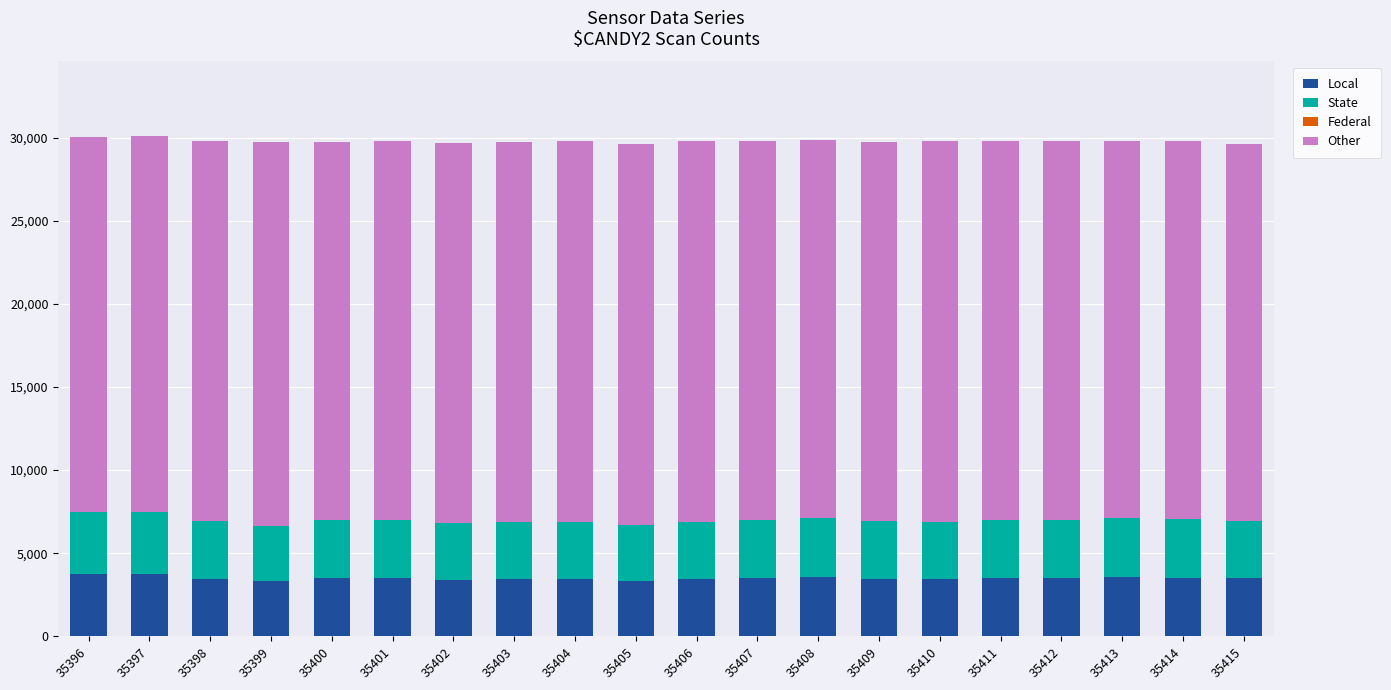

True or false: Local has a value of 946 at 35396.

False